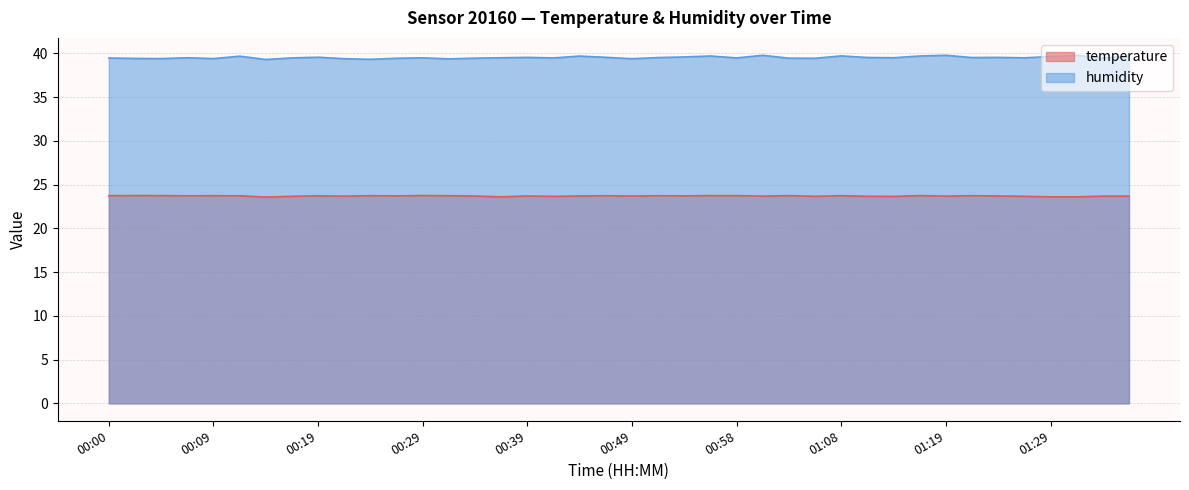

Which series has the largest total across all categories?

humidity